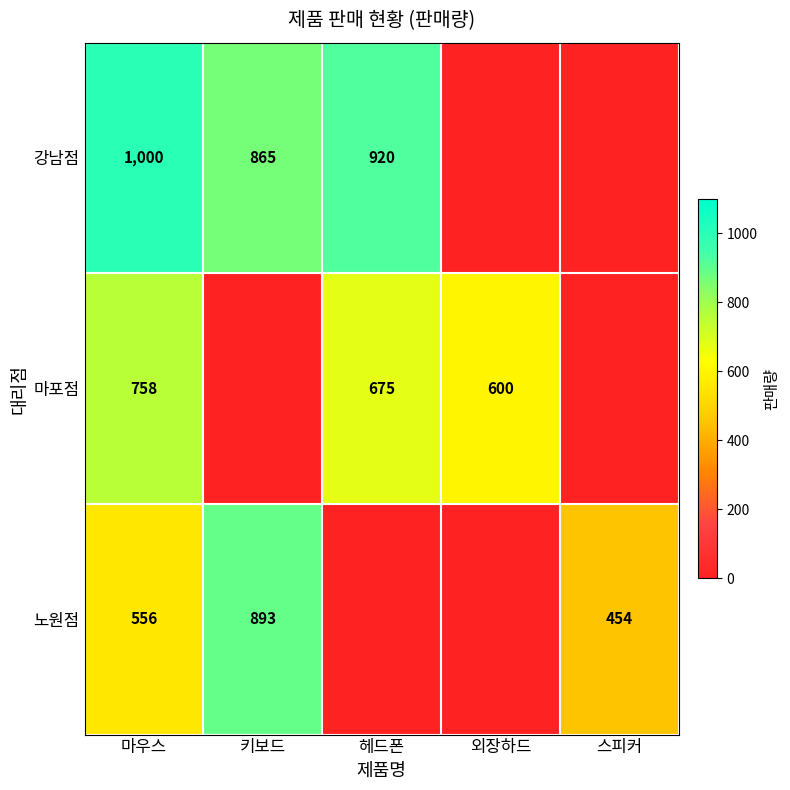

How many data points does each series have?

5